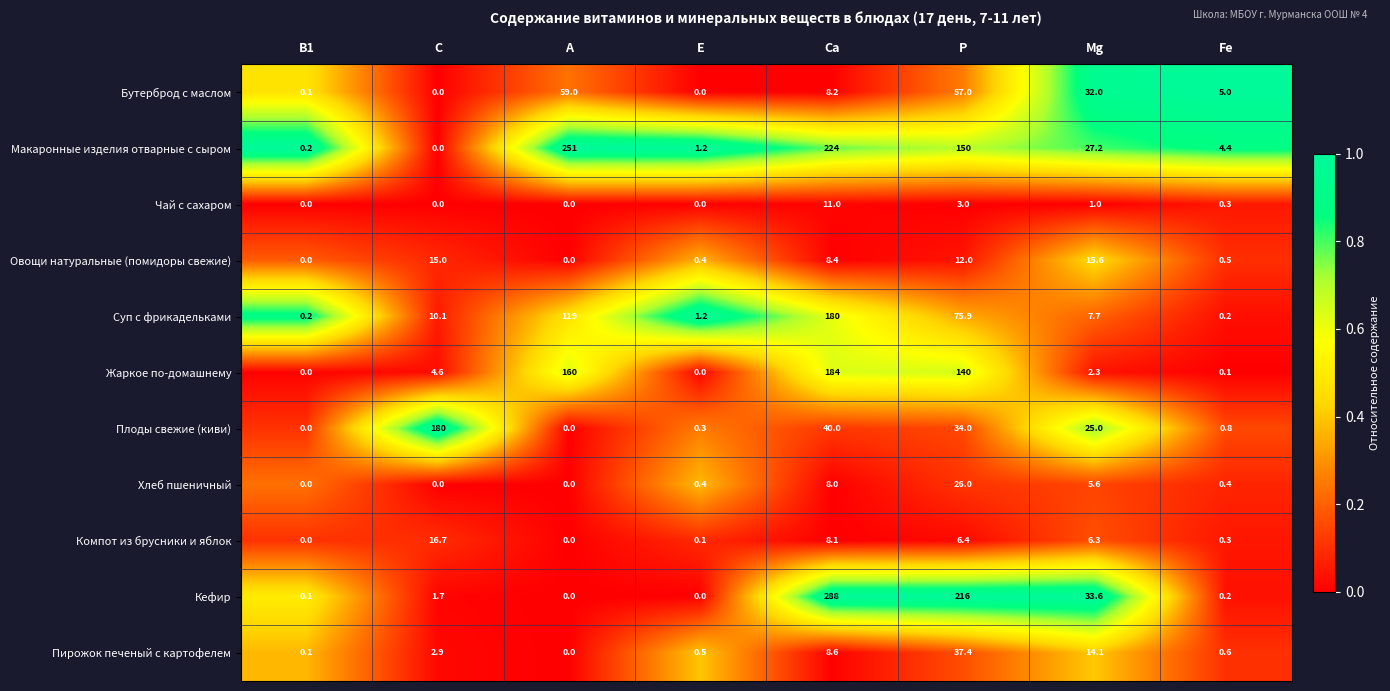

What is the sum of all Макаронные изделия отварные с сыром values?

658.0